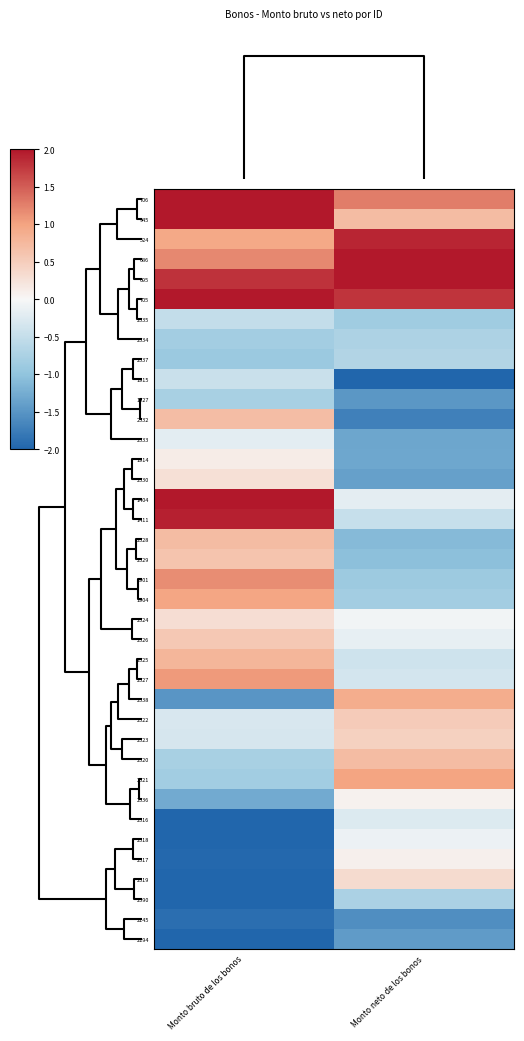

How many data points does each series have?

2